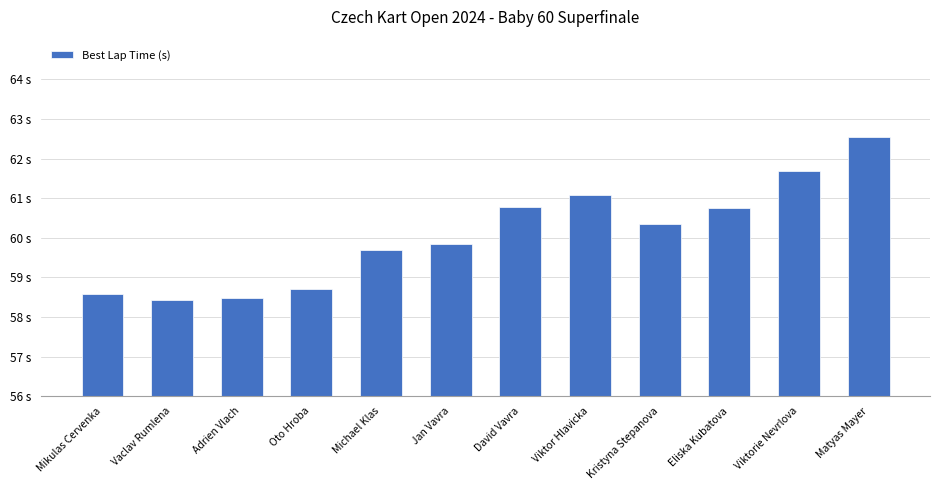

Are the bars horizontal?

No